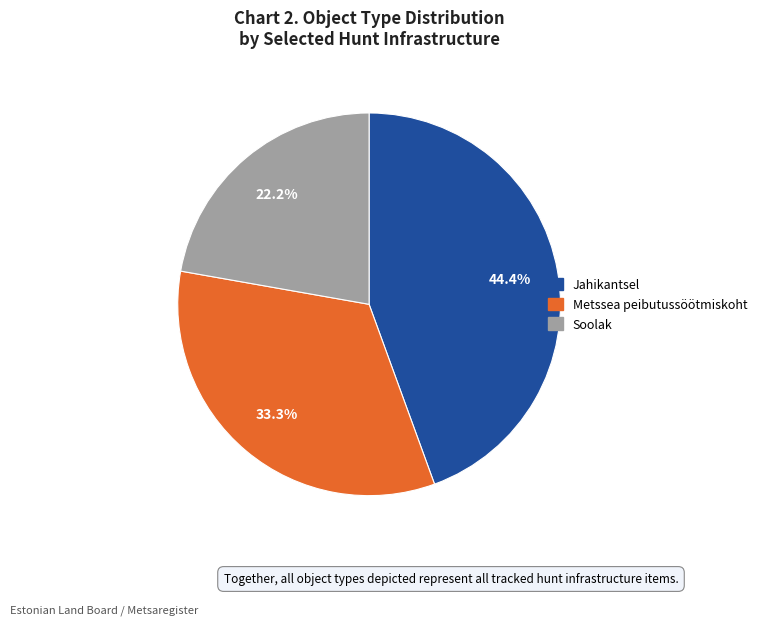

What is the smallest slice in the pie chart?

Soolak